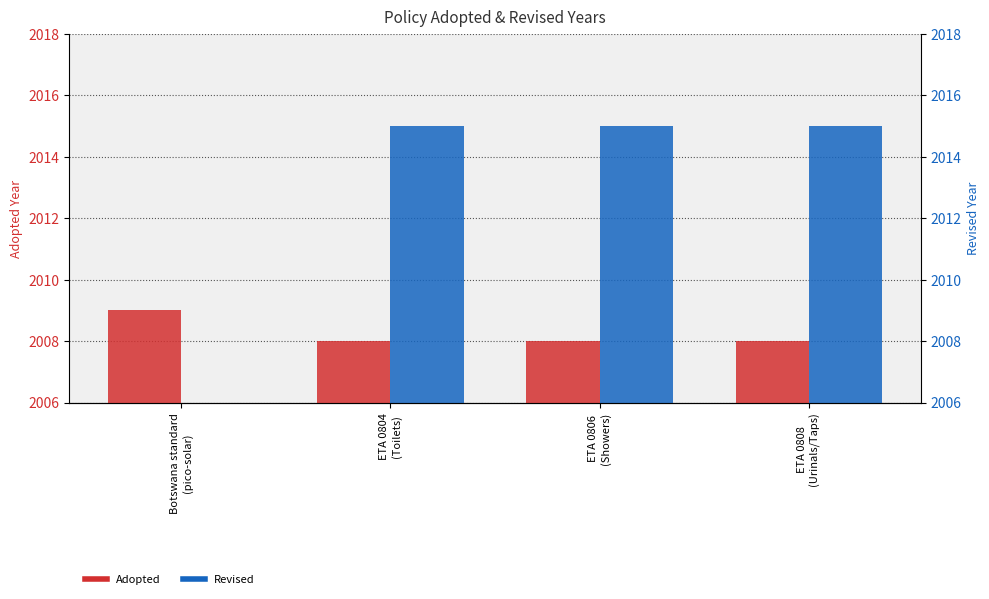

At which label does Adopted reach its peak?

Botswana standard
(pico-solar)